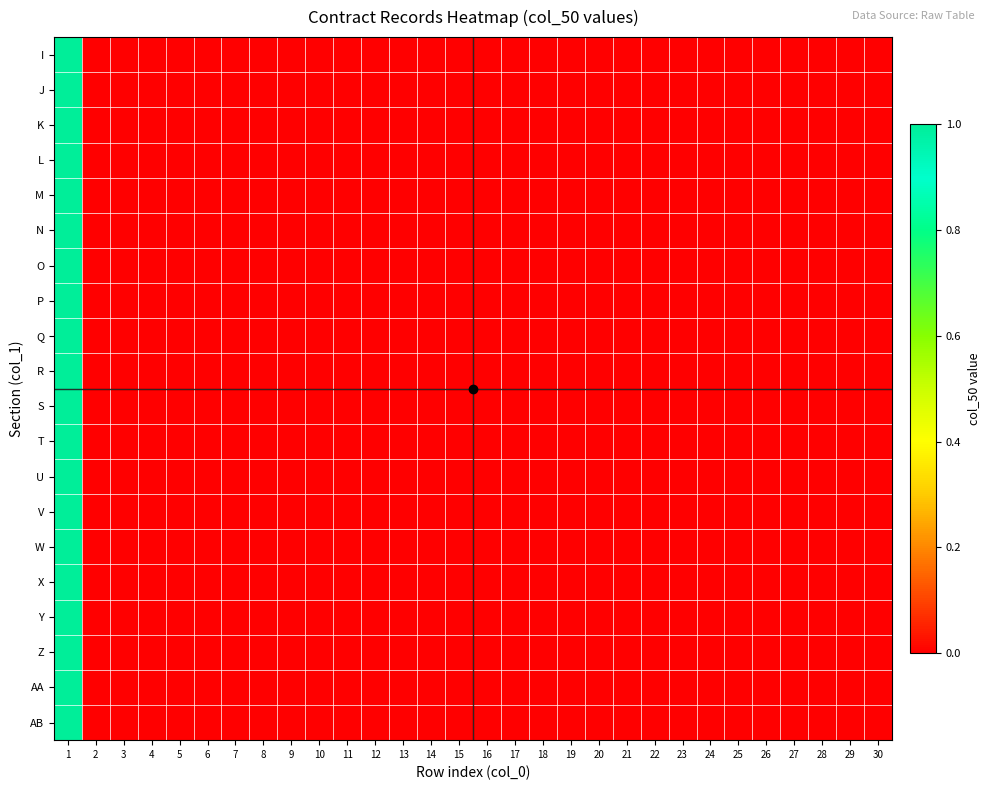

Which label corresponds to the largest value in the chart?

1